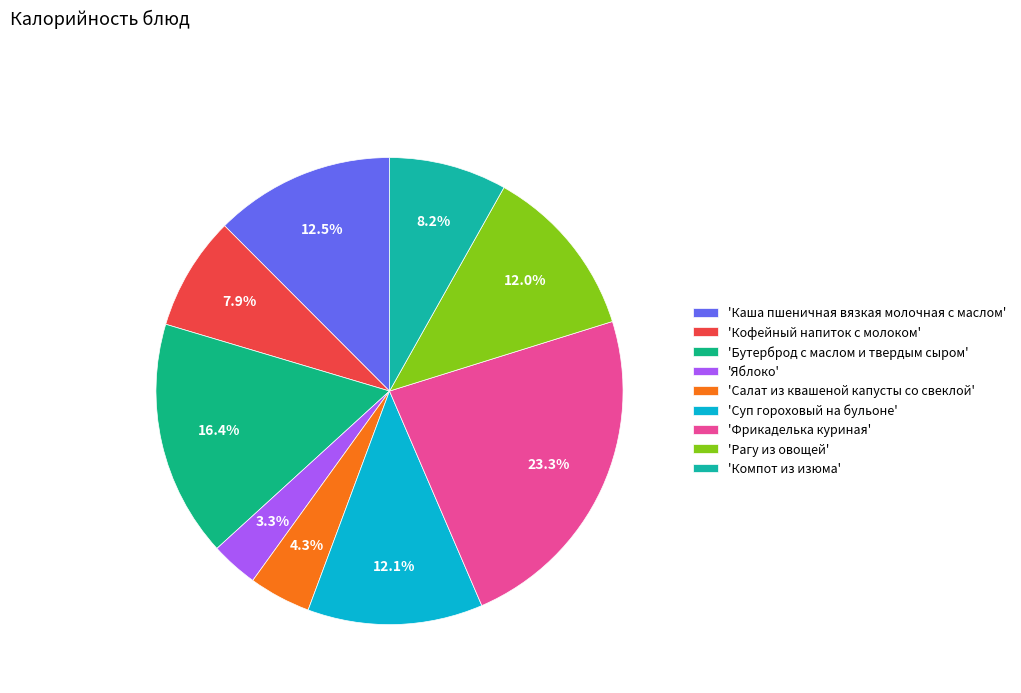

Count the number of slices in the pie.

9